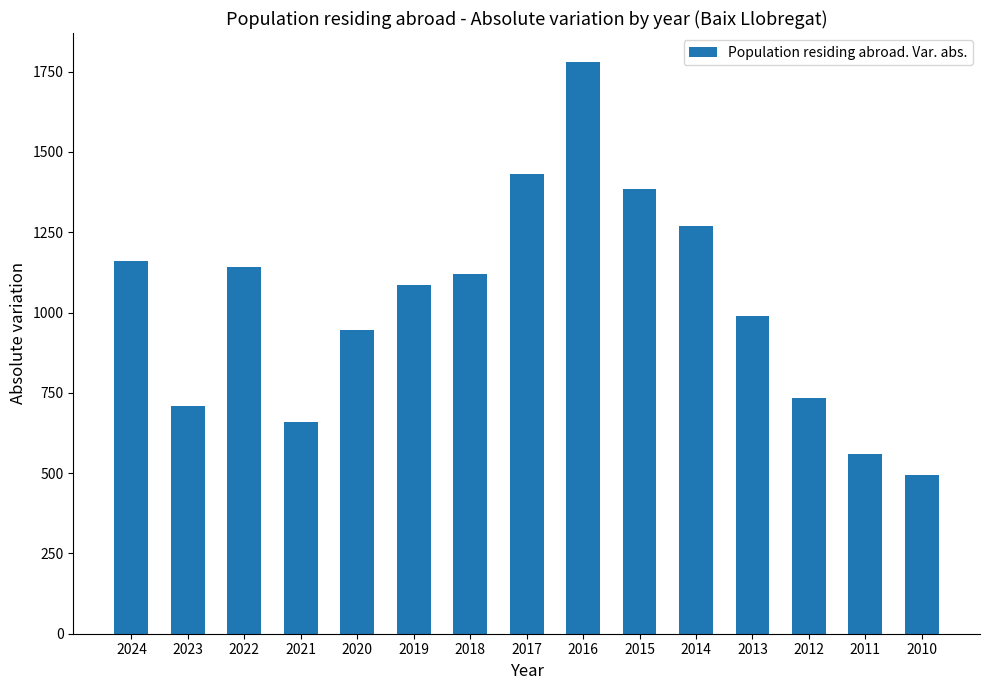

Read the value at 2021, to the nearest 100.

700